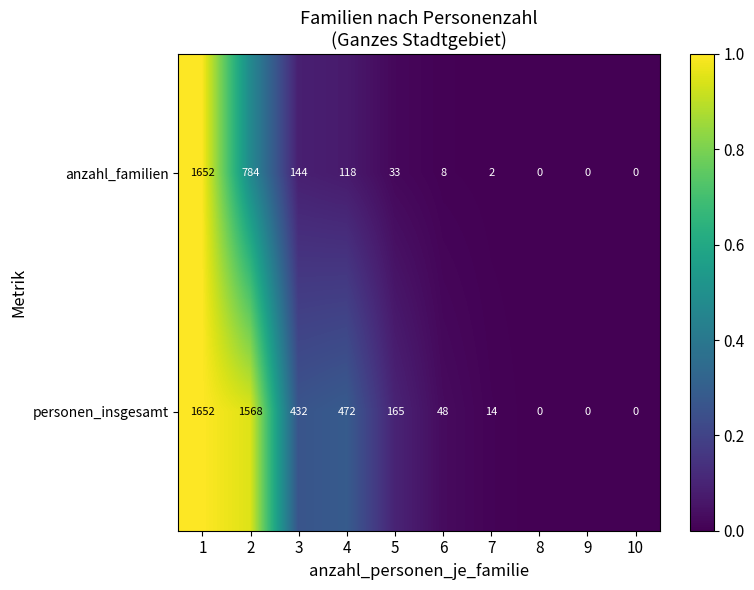

What is the average value of the anzahl_familien series?

274